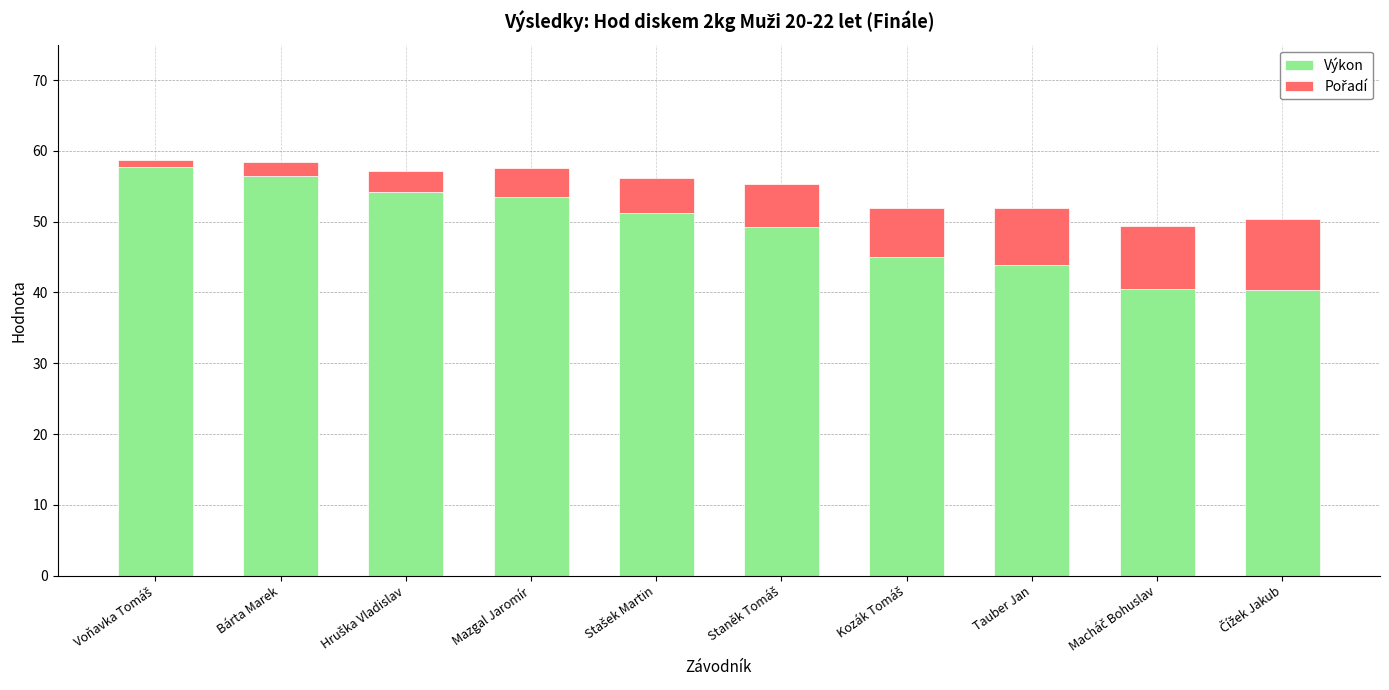

What is the total value across all series at Mazgal Jaromír?

57.5